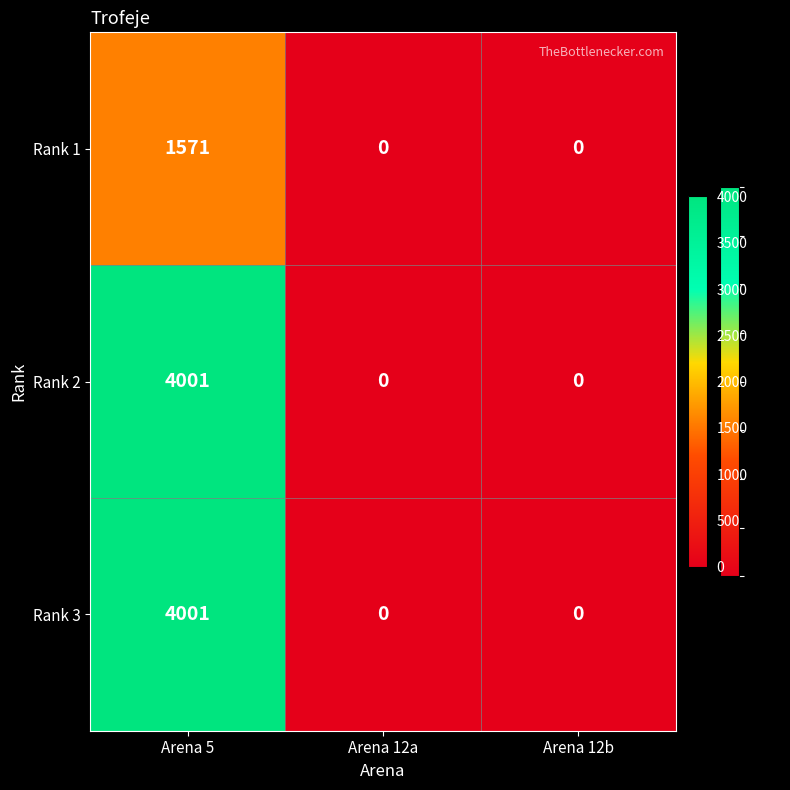

What value does the Rank 3 series have at Arena 5, to the nearest 50?

4000